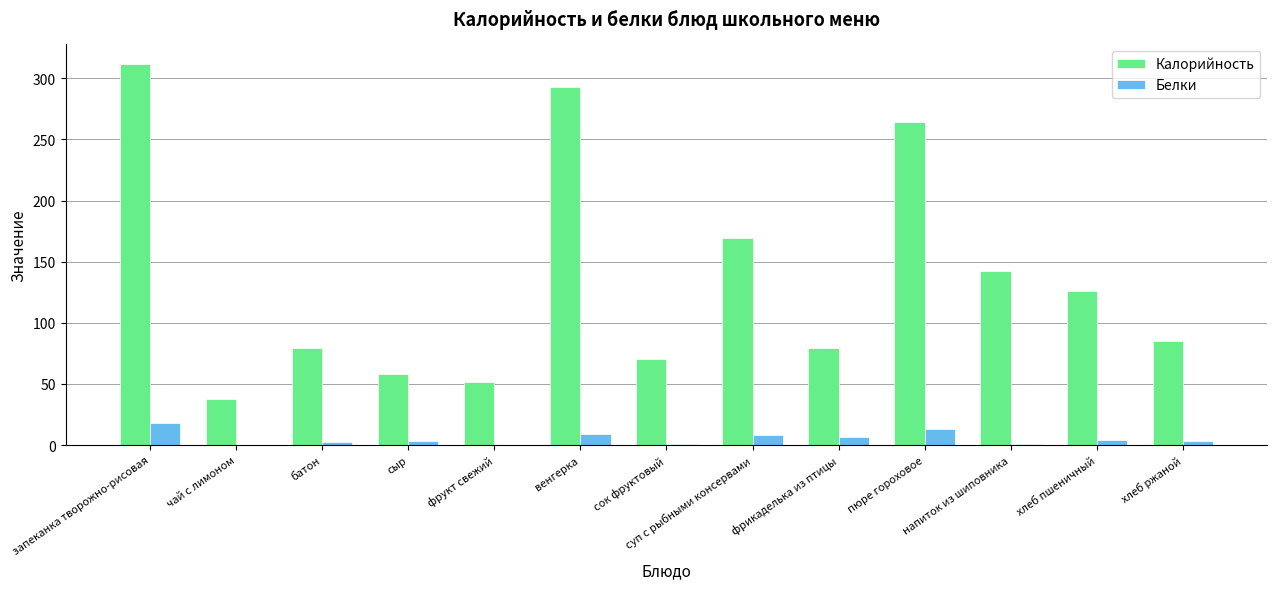

Which series has the widest spread of values?

Калорийность